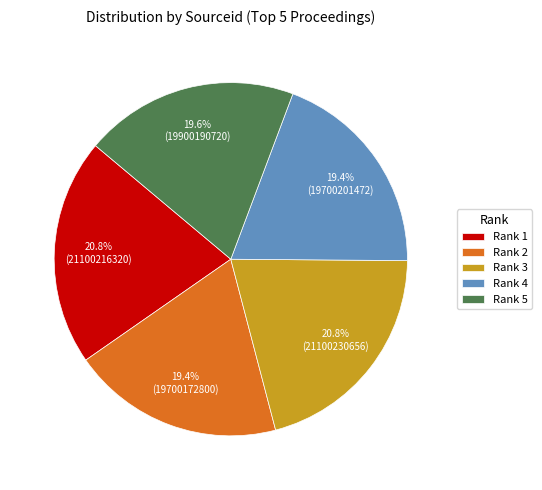

To the nearest percent, what portion does Rank 4 represent?

19%